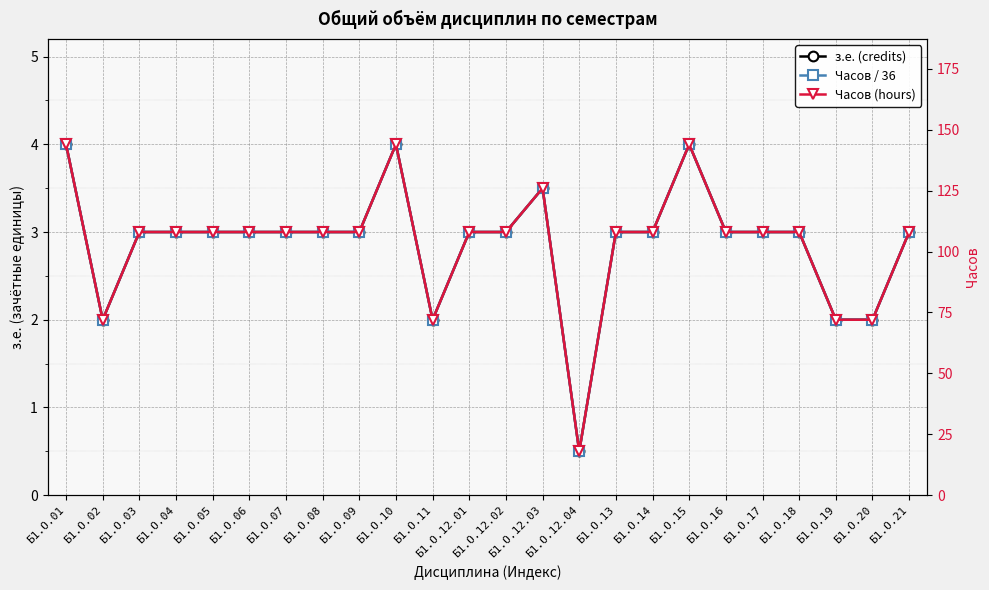

What is the spread (max minus min) of values at Б1.О.09?

105.0